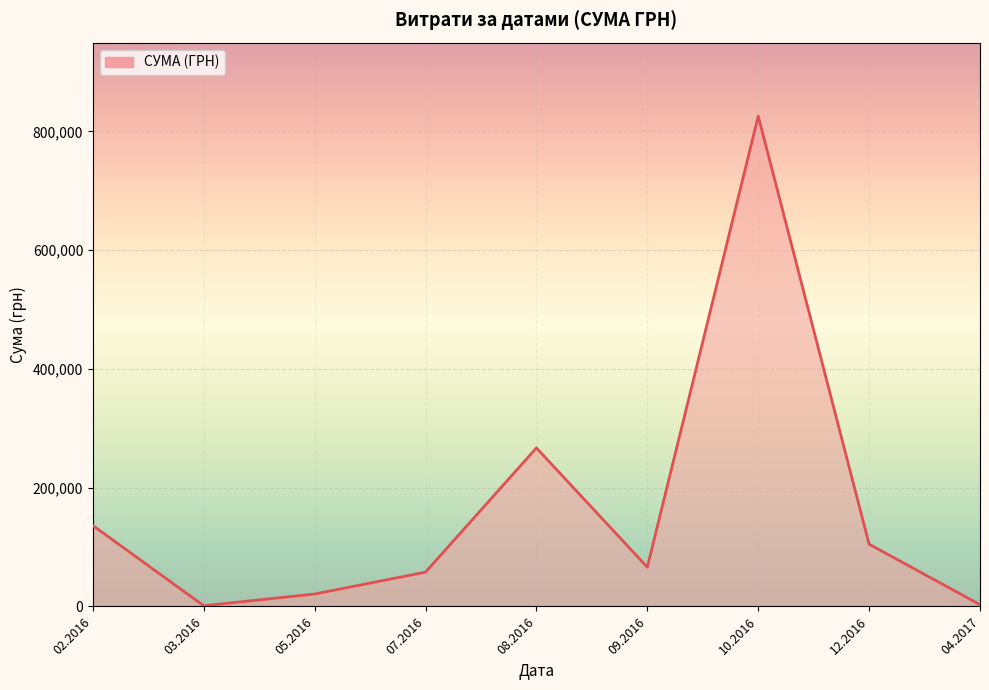

The value at 05.2016 is 20928.9. True or false?

True